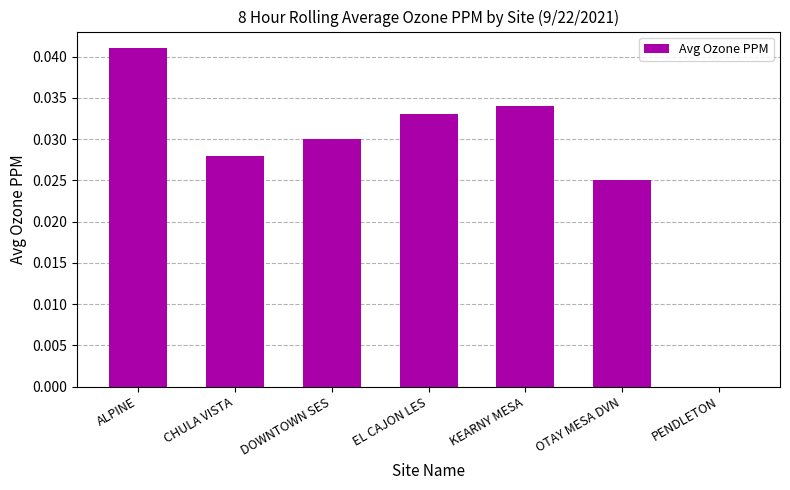

True or false: the data shows 0.0 at KEARNY MESA.

True